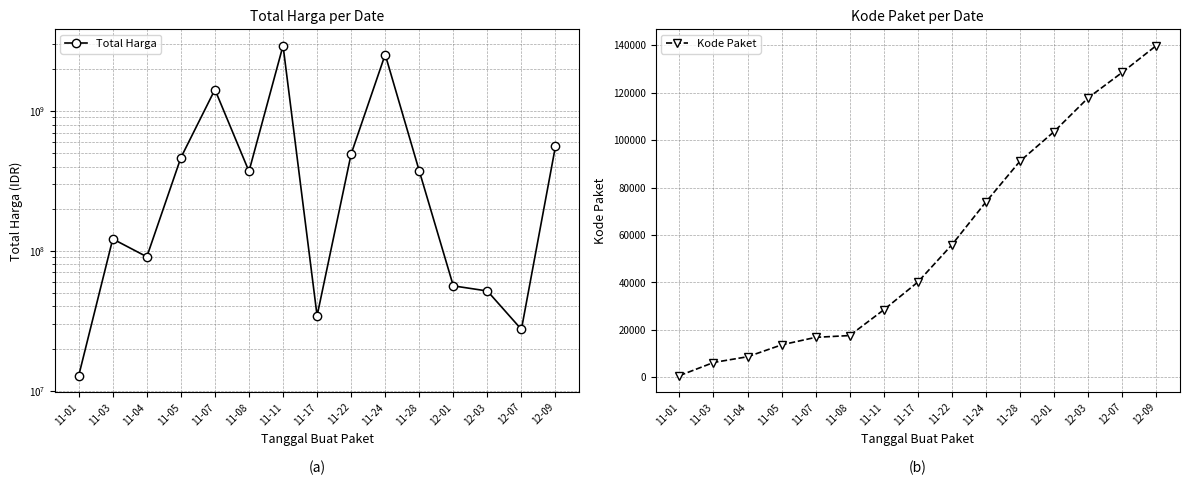

What are all the series names shown in the legend?

Total Harga, Kode Paket